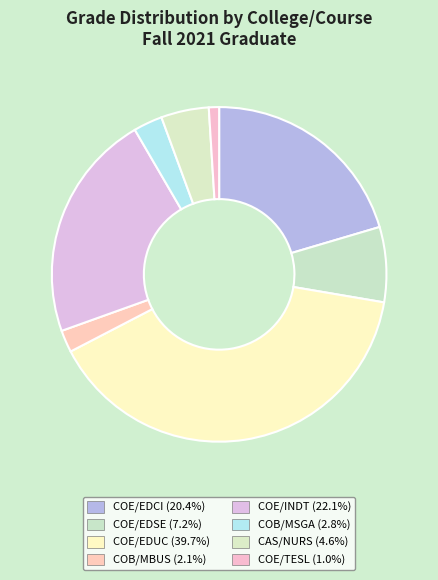

To the nearest percent, what percentage of the pie is COB/MBUS?

2%